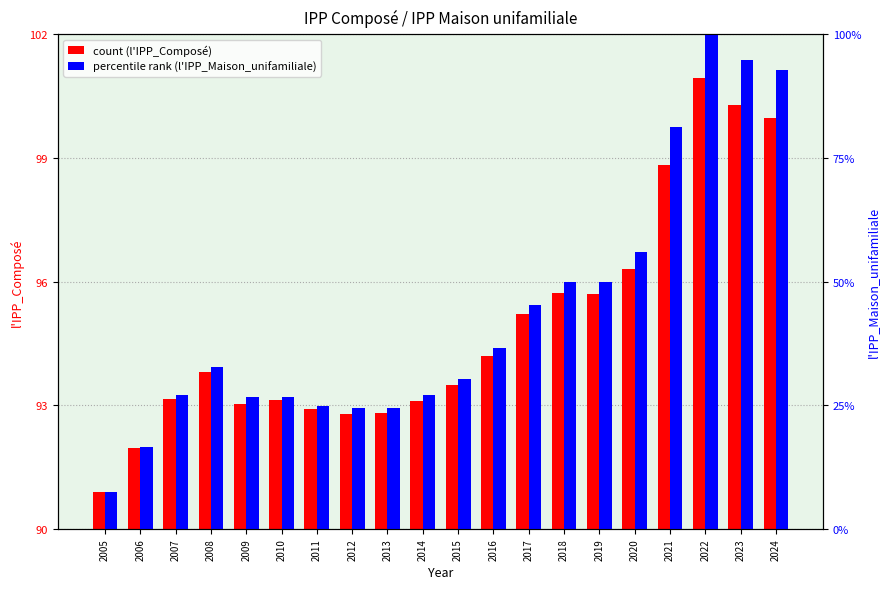

Reading left to right, extract all data points from this chart.

l'IPP_Composé: 90.9	92.0	93.1	93.8	93.0	93.1	92.9	92.8	92.8	93.1	93.5	94.2	95.2	95.7	95.7	96.3	98.8	100.9	100.3	100.0
l'IPP_Maison_unifamiliale: 7.4	16.6	27.1	32.7	26.6	26.7	24.9	24.4	24.5	27.0	30.3	36.5	45.3	50.0	50.0	56.0	81.3	100.3	94.9	92.7